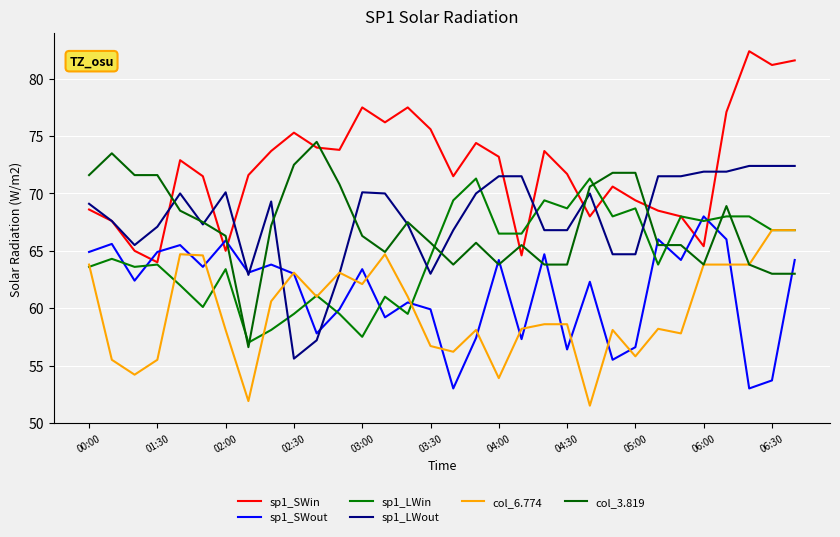

How many lines are shown in the chart?

6